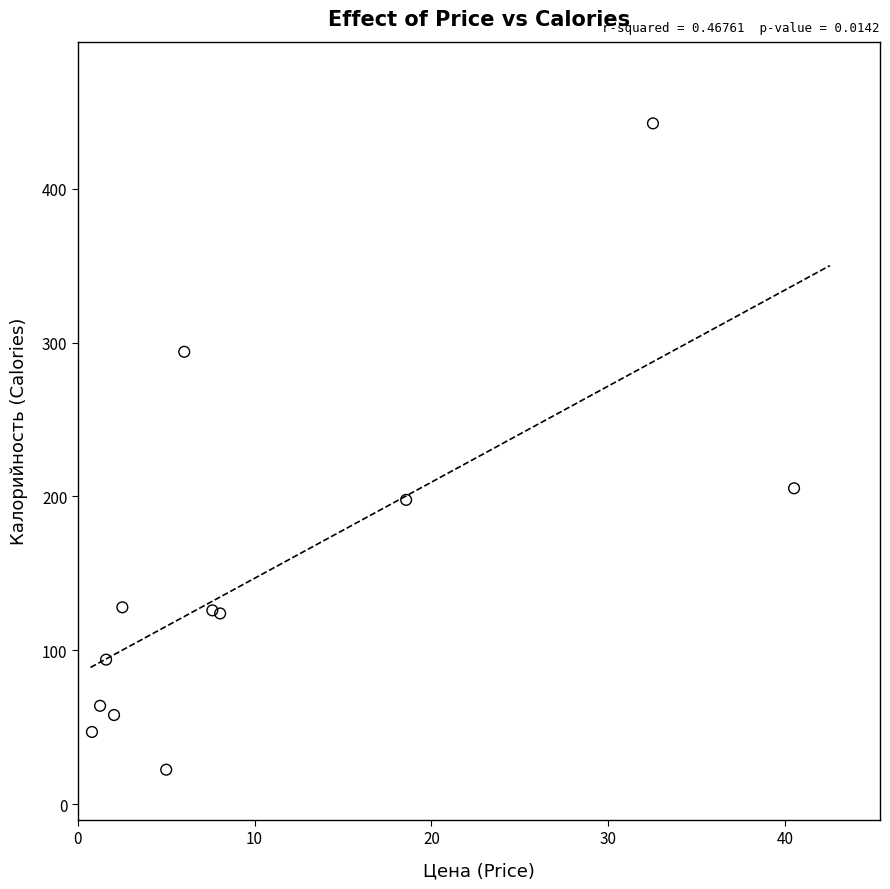

What Y value in the scatter plot is closest to 232?

205.3